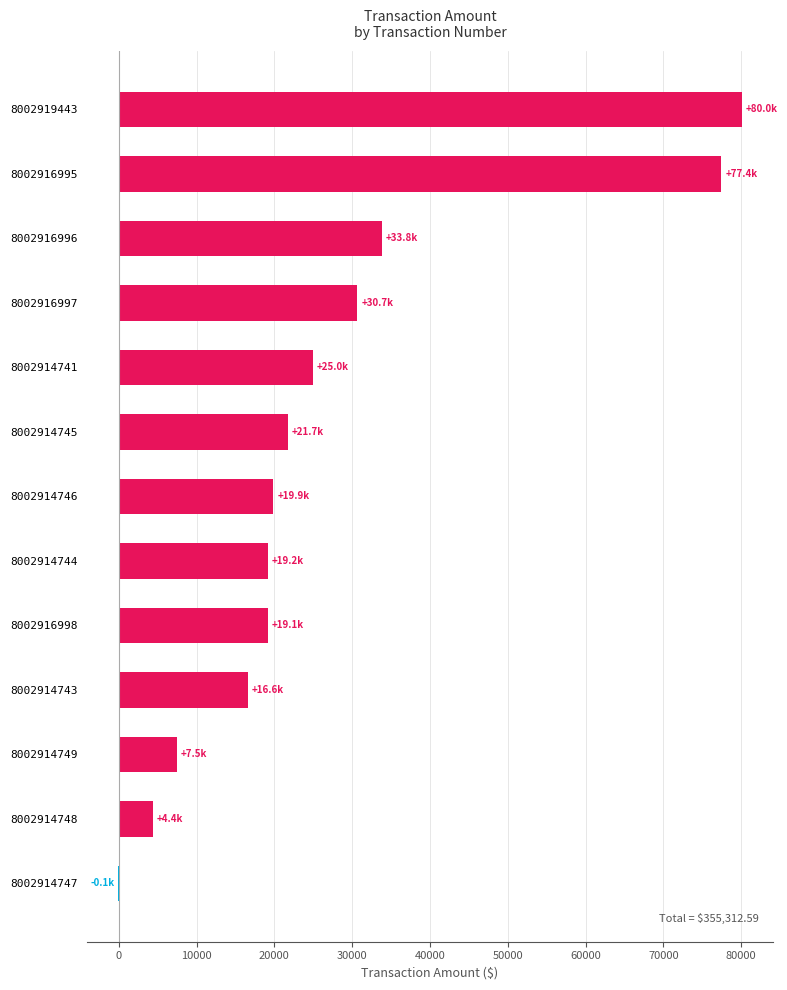

Read the value at 8002914745.

21713.2